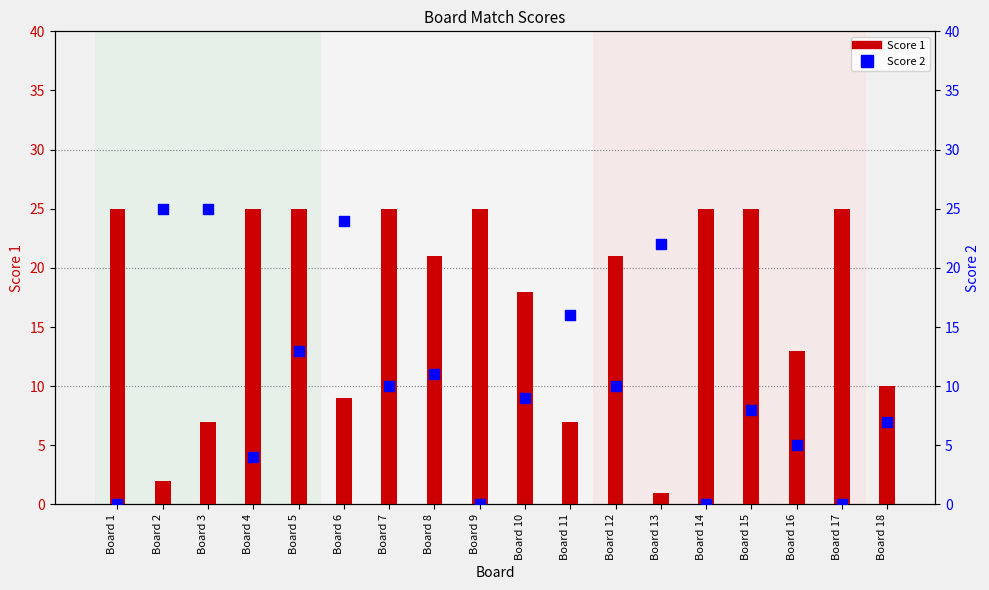

Which series contains the highest Y value?

Score 1